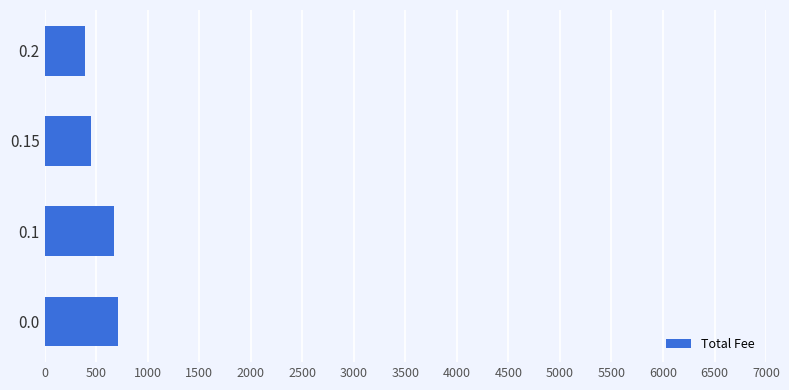

Is it true that the value at 0.2 is 393.5?

True